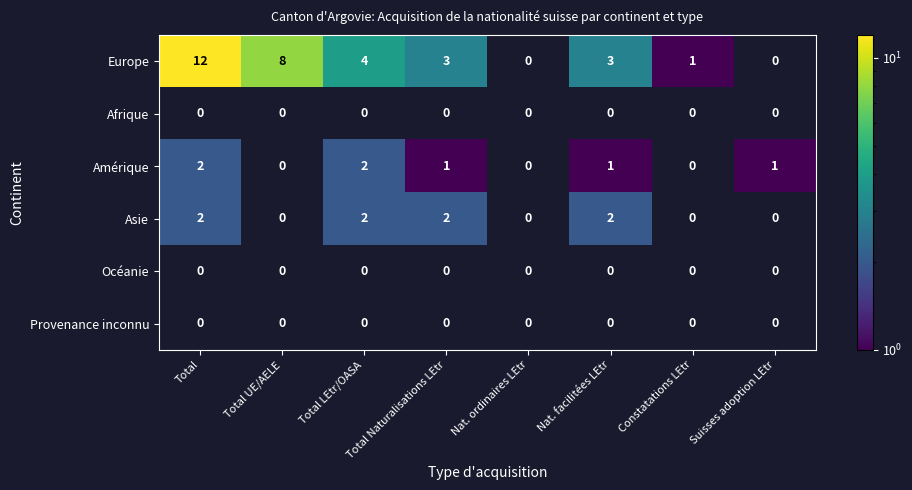

The Europe series shows 0 at Constatations LEtr. True or false?

False